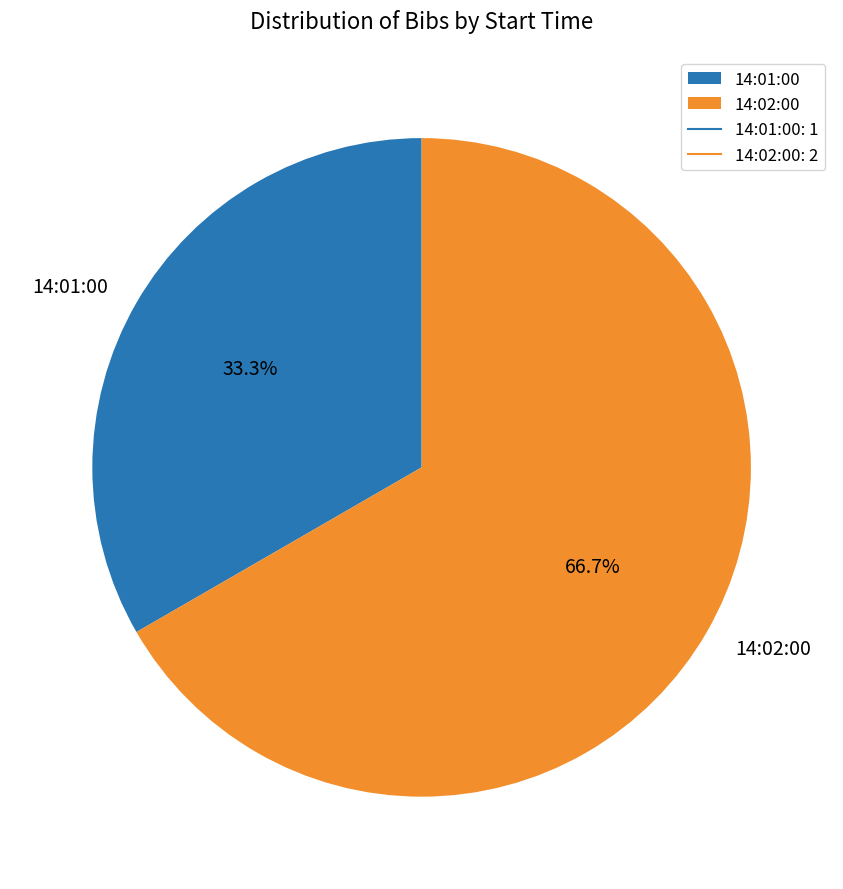

How much of the chart is everything except 14:02:00?

33.3%